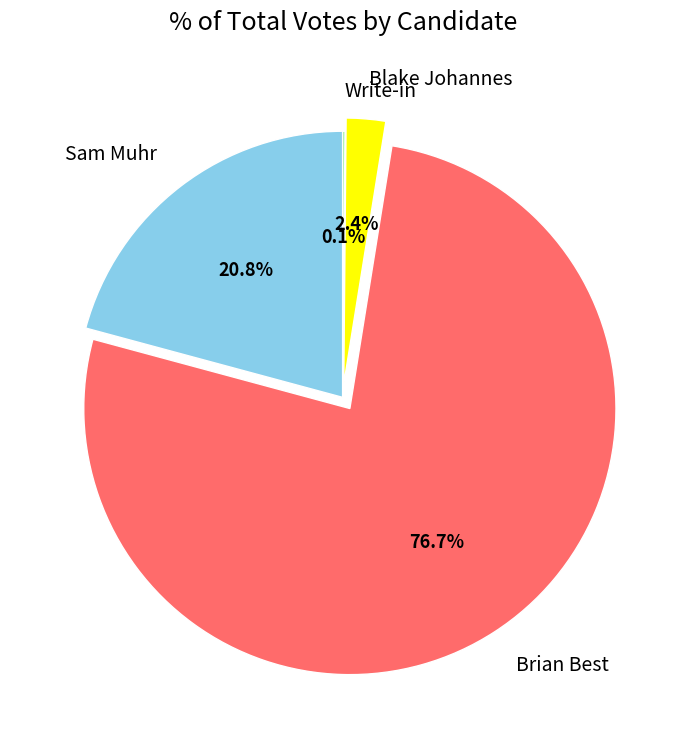

What is the largest slice in the pie chart?

Brian Best